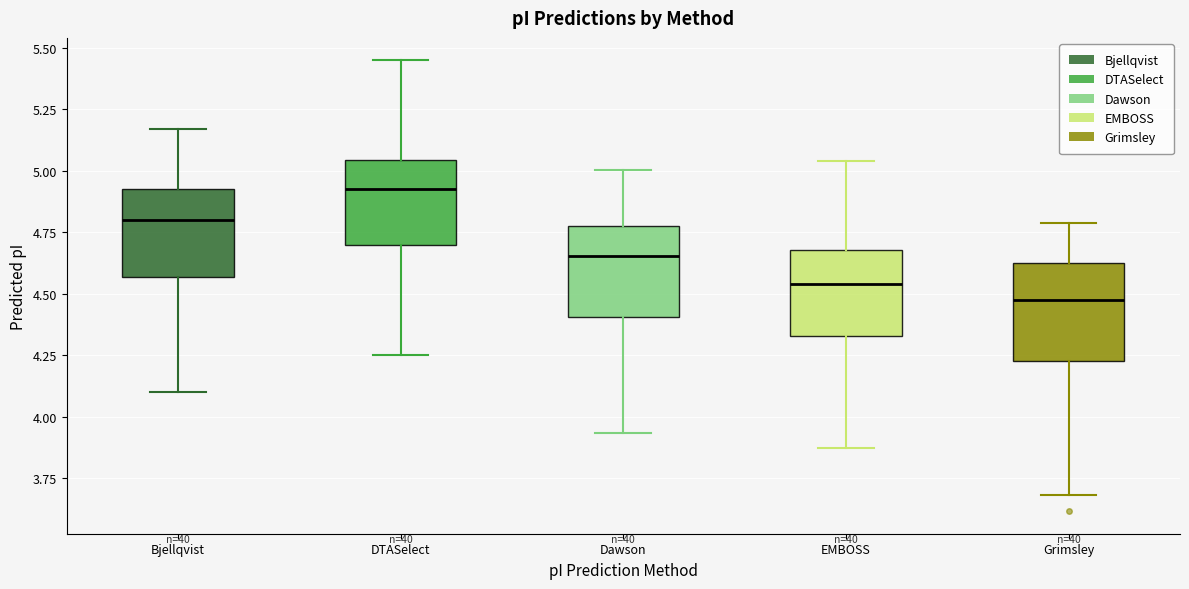

Which box's median line is the lowest?

Grimsley